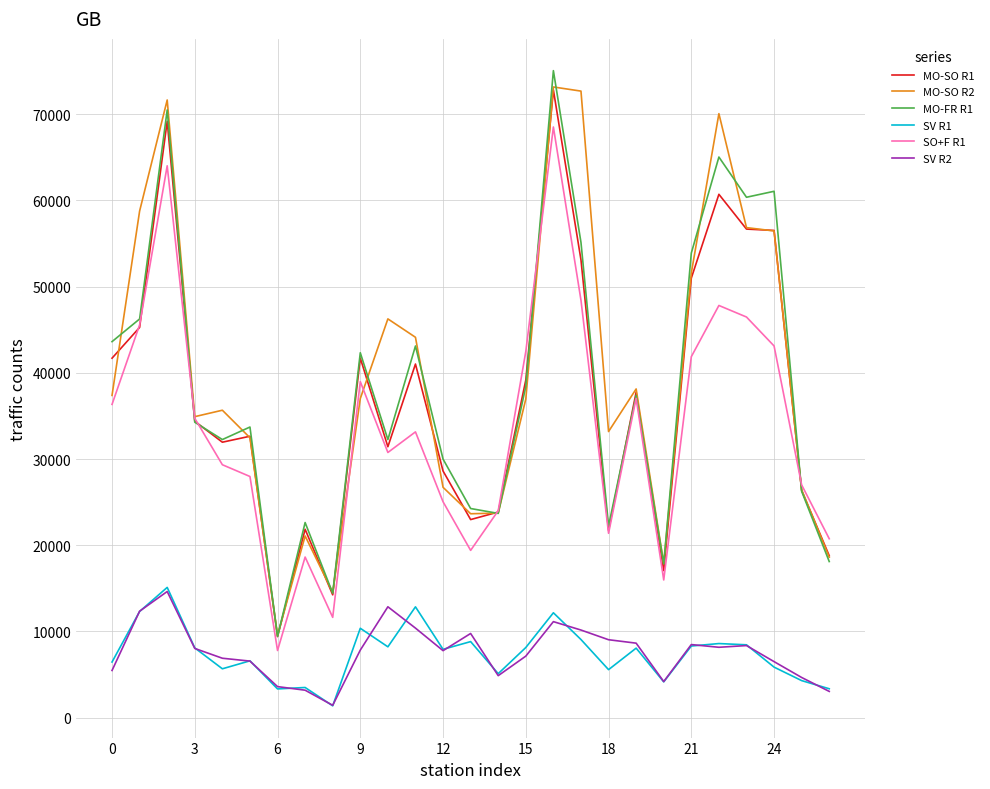

True or false: SV R1 and MO-SO R1 cross at least once.

False